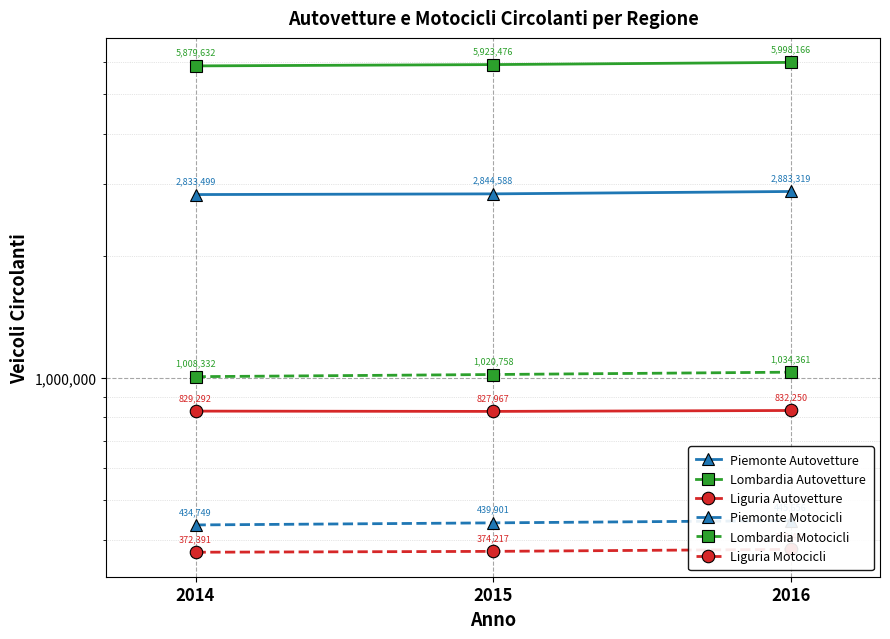

Read the Liguria Autovetture value at 2015, to the nearest 50.

827950